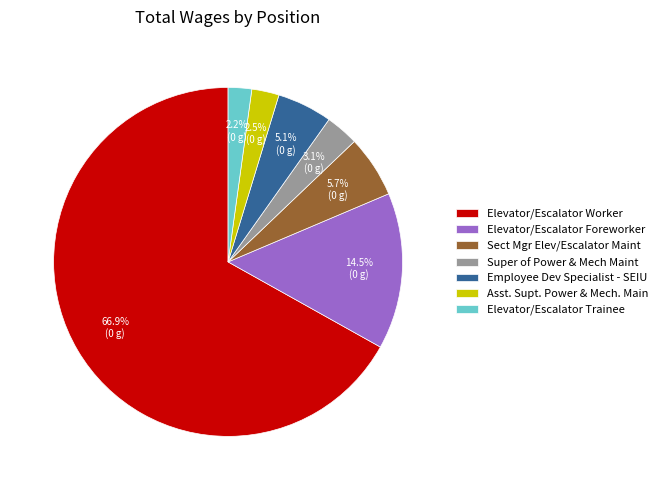

Between Employee Dev Specialist - SEIU and Asst. Supt. Power & Mech. Main, which is larger?

Employee Dev Specialist - SEIU